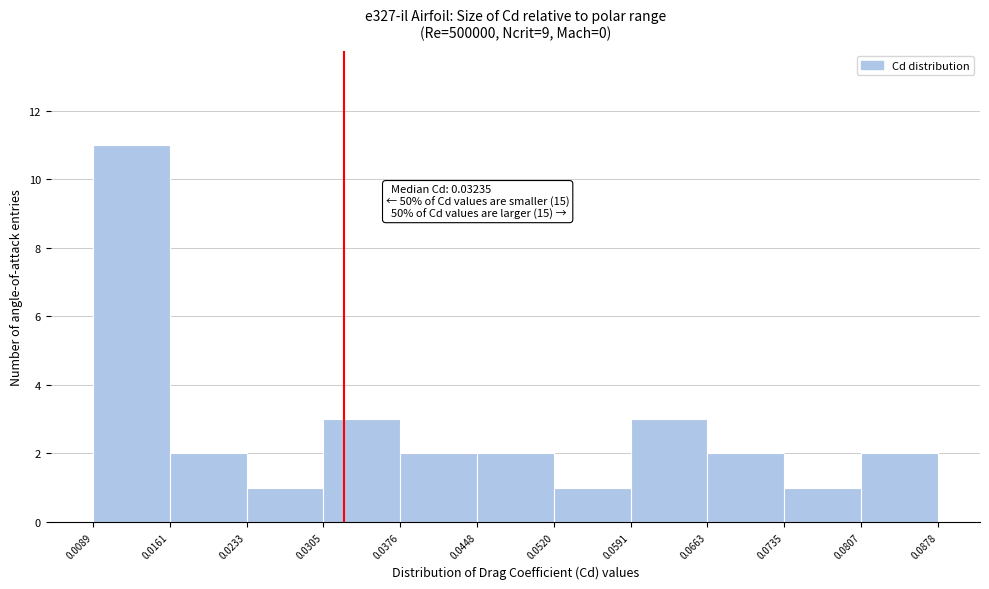

Which range on the x-axis has the tallest bar?

0.0089 to 0.0161